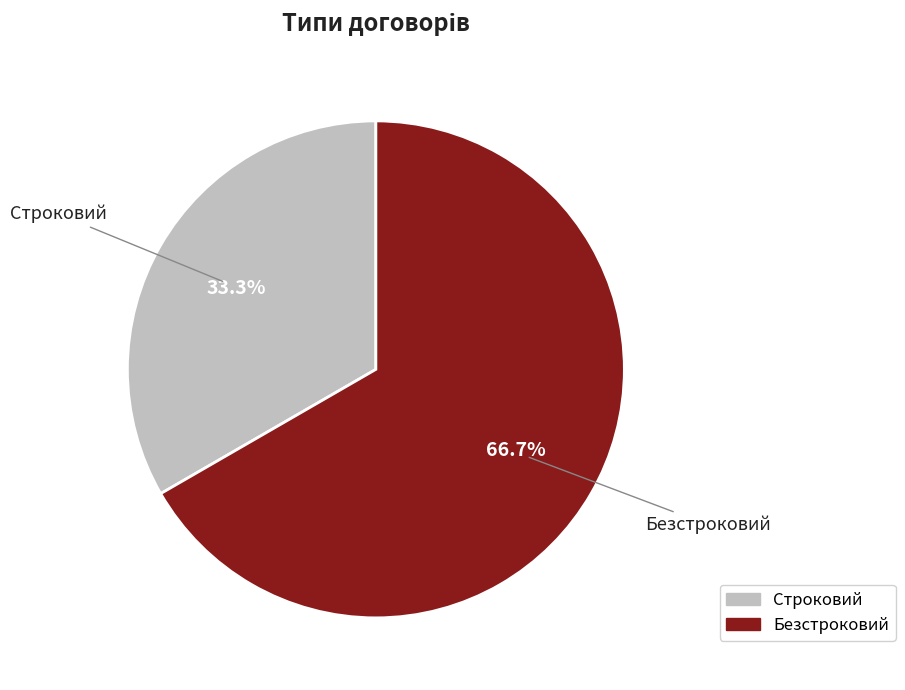

How many slices are in this pie chart?

2